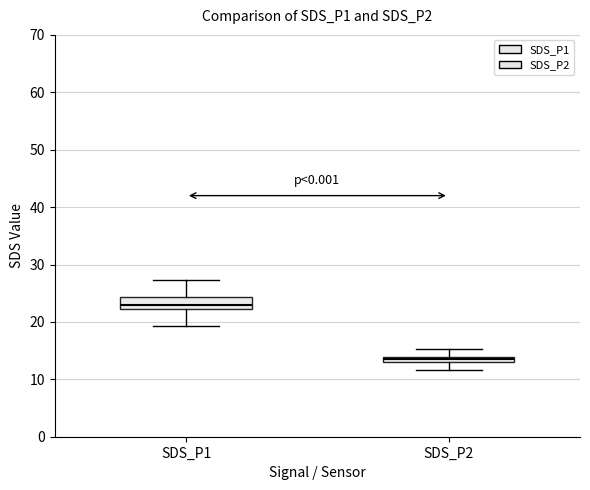

Which box has the lowest median line?

SDS_P2